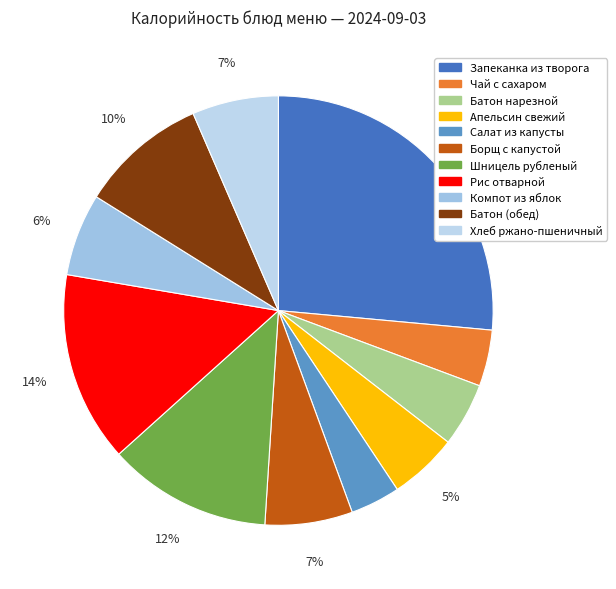

To the nearest percent, what is the average slice percentage?

9%